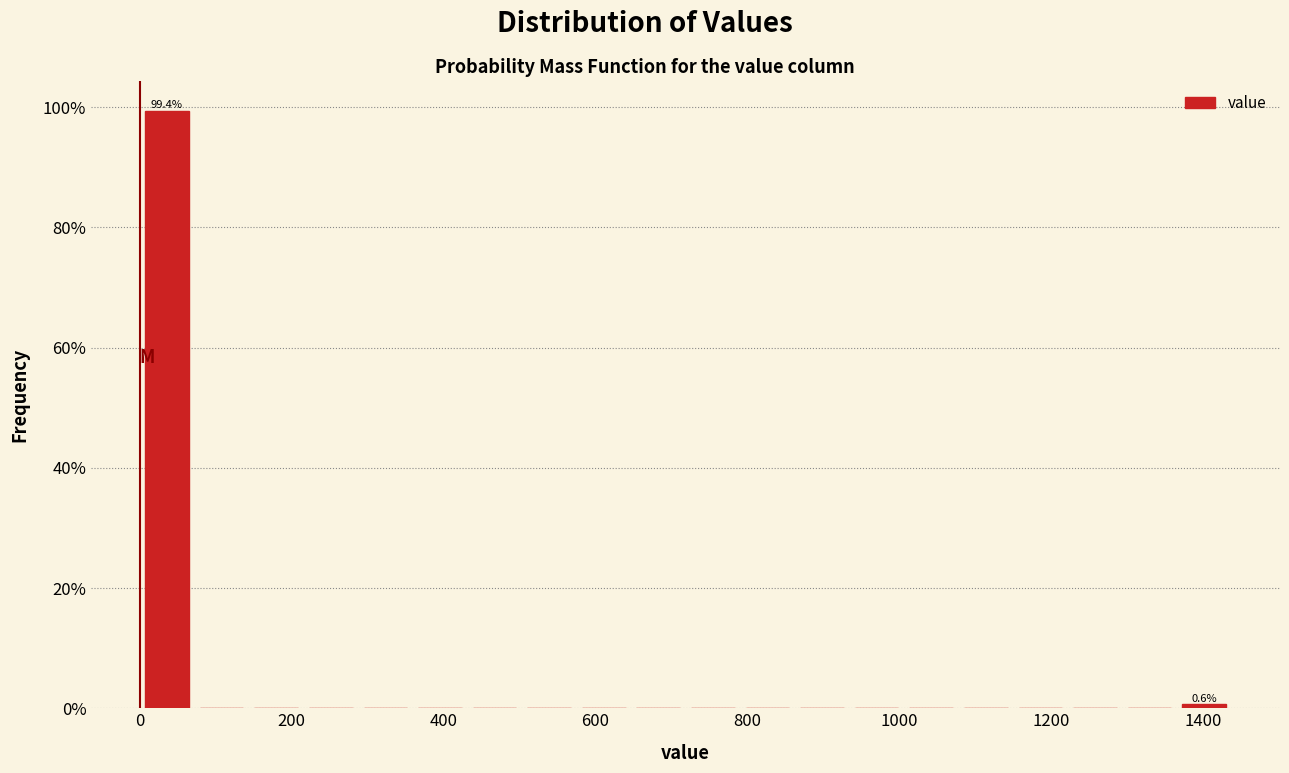

Read against the x-axis, roughly where is the centre of the tallest bar?

40